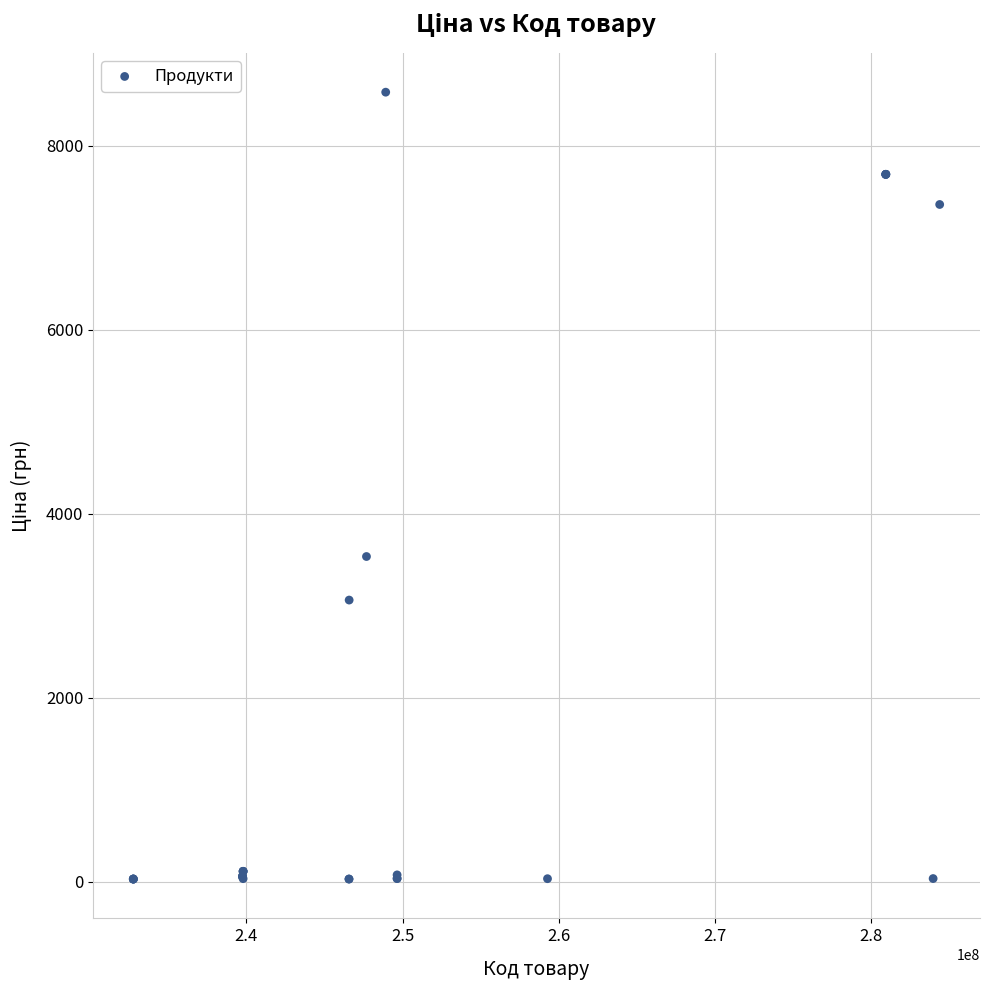

What Y value in the scatter plot is closest to 4303?

3533.1